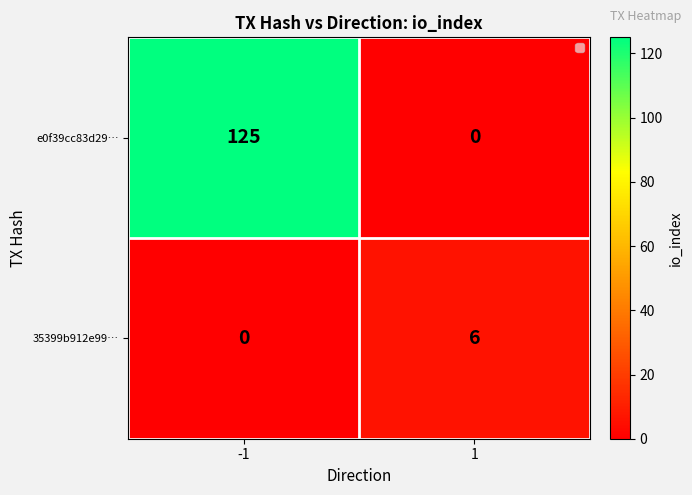

Is it true that e0f39cc83d29… equals 0 at 1?

True